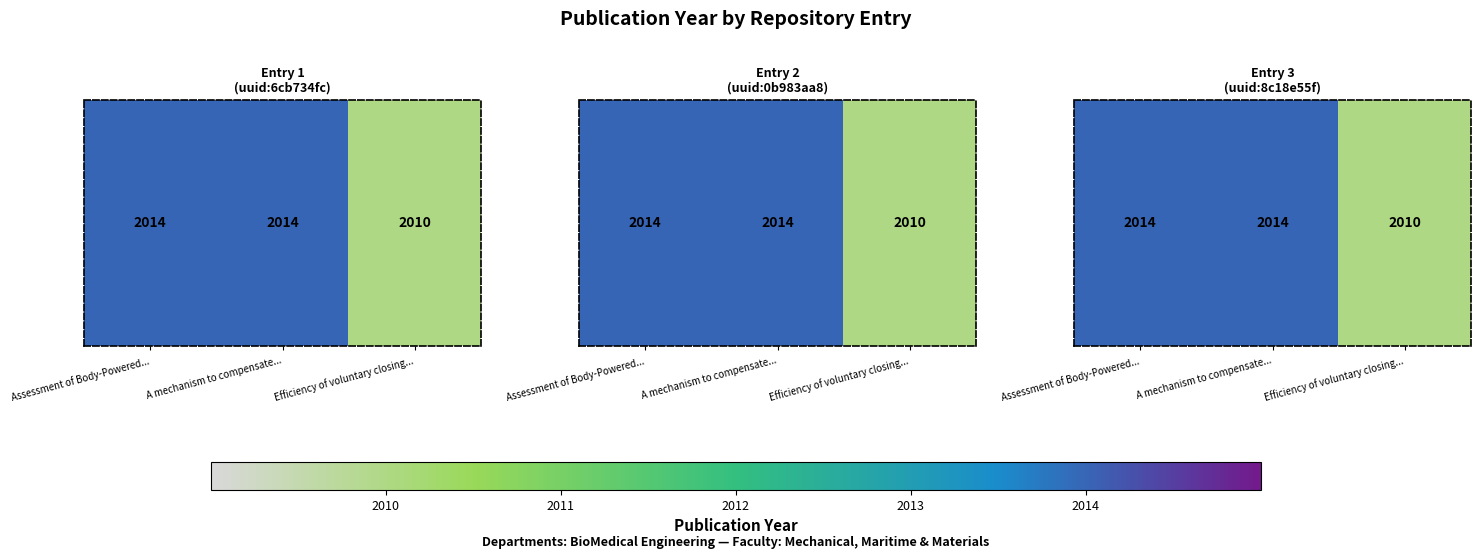

Rank the categories by value from lowest to highest.

Efficiency of voluntary closing..., Assessment of Body-Powered..., A mechanism to compensate...